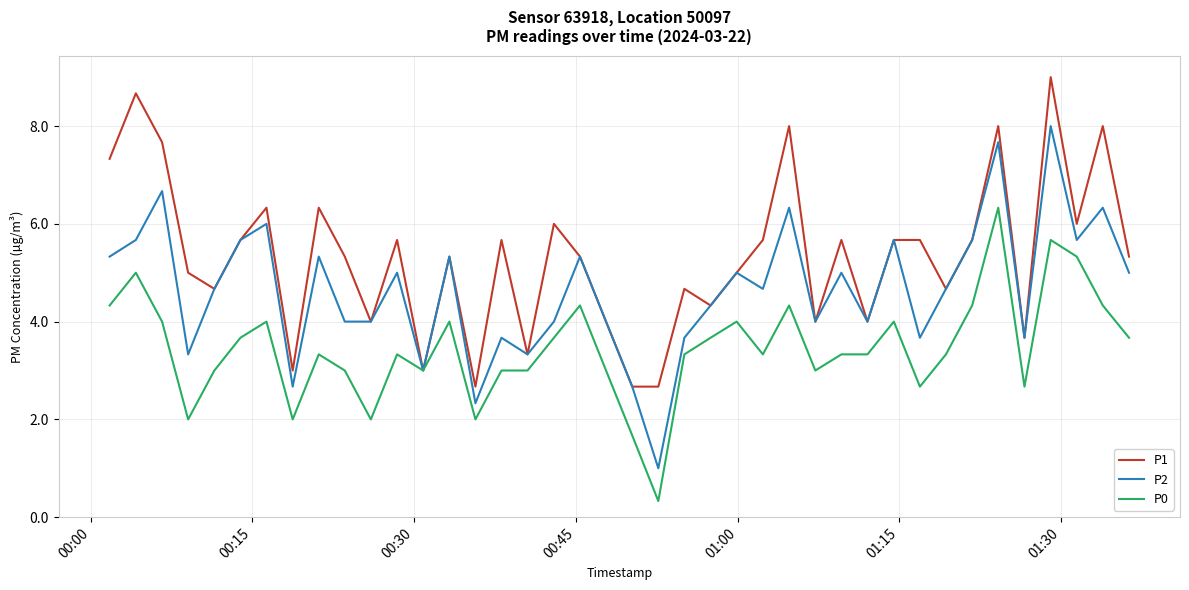

Which series has the largest range (max minus min)?

P2